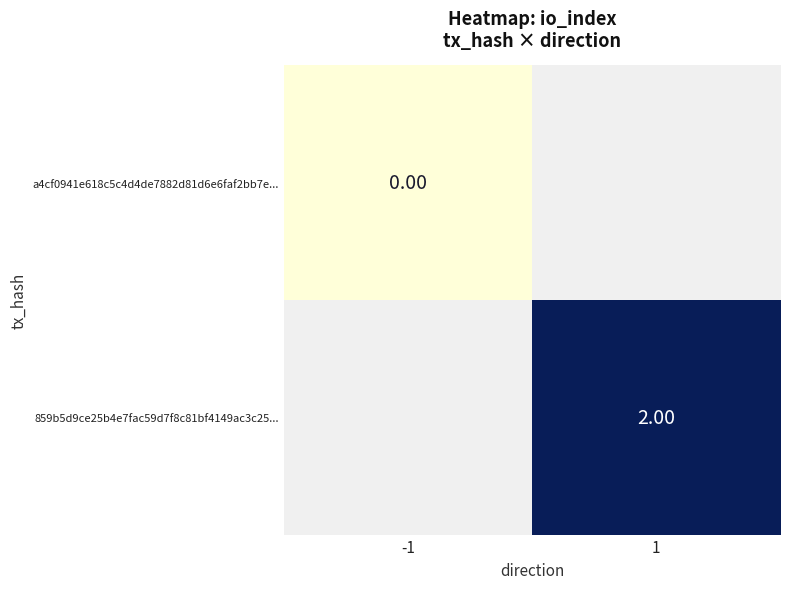

How many data points does each series have?

2